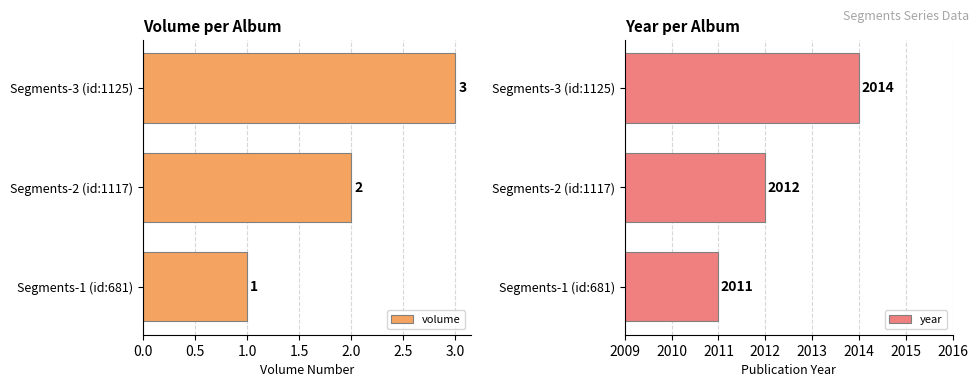

What are all the series names shown in the legend?

volume, year